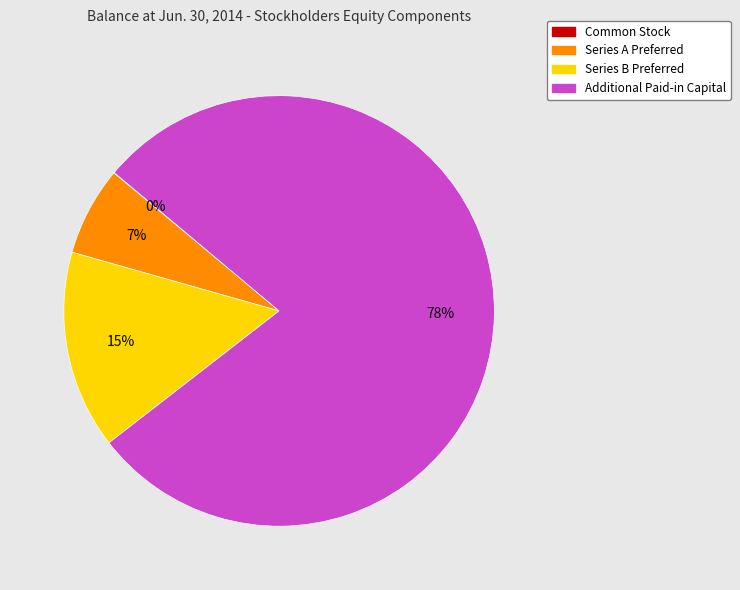

Which slice is the largest?

Additional Paid-in Capital